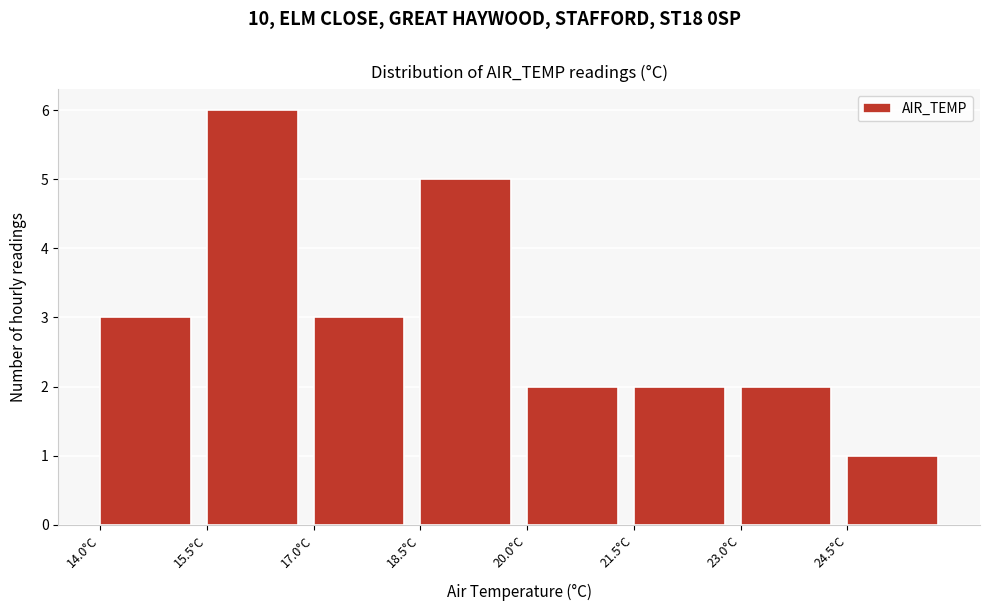

What is the height of the bar covering 17.0 to 18.5 on the x-axis? Neither the bar edges nor the heights are printed on the chart, so give them approximately, as read against the axes.

3